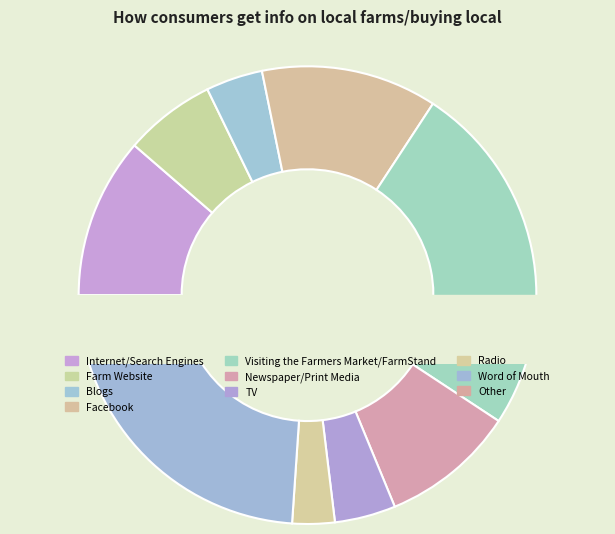

True or false: Radio accounts for 3% of the total.

True